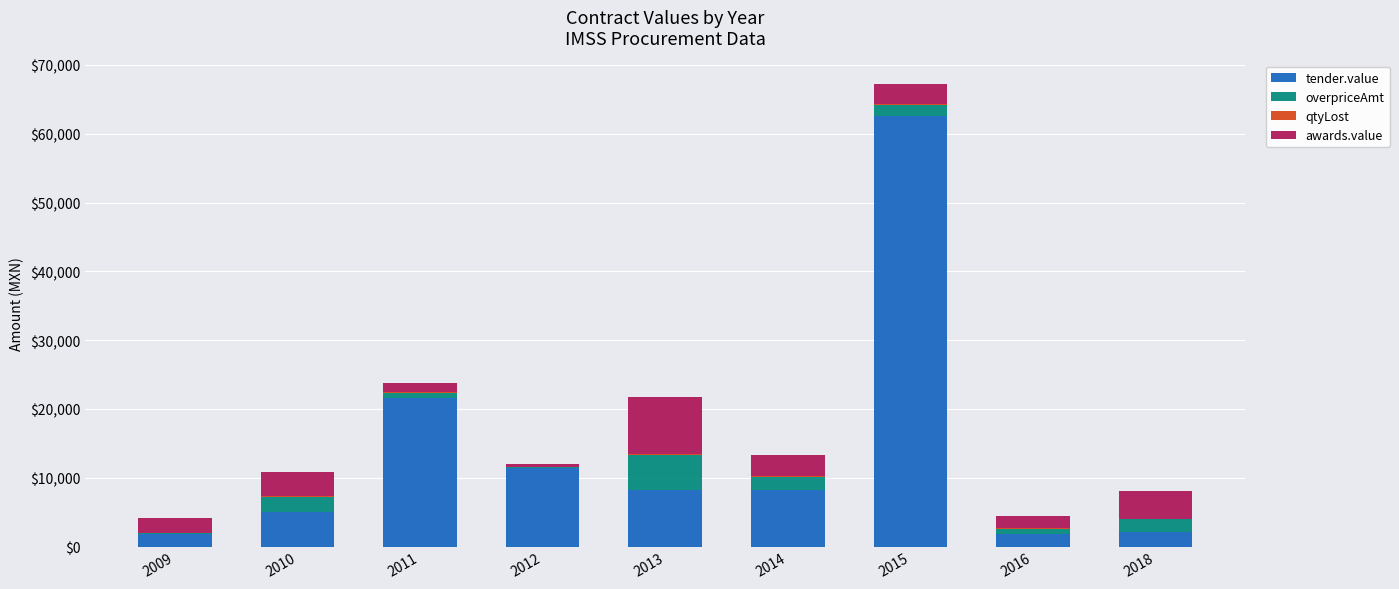

At which category is the sum across all series the highest?

2015